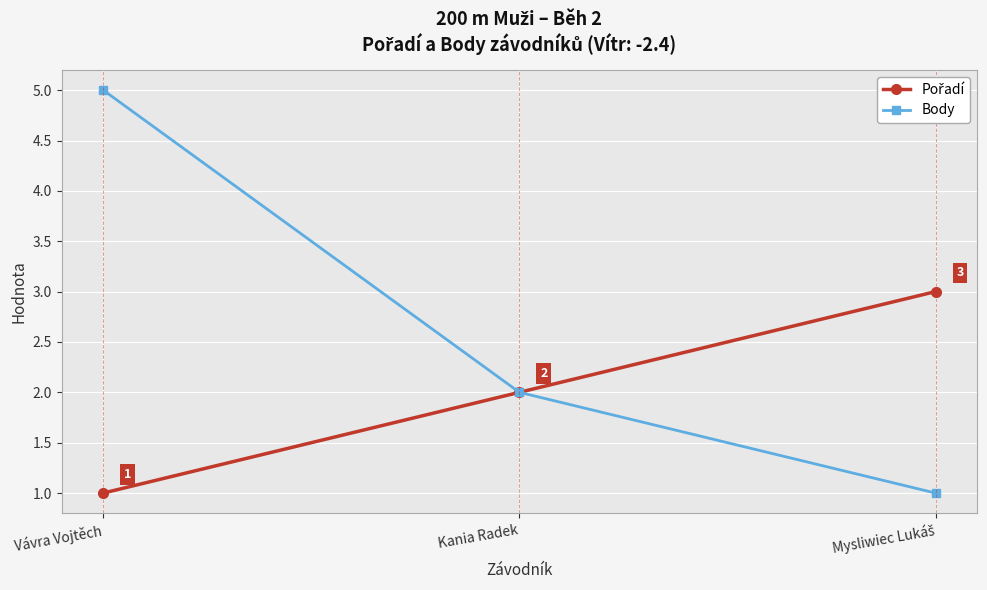

At which label does Body reach its peak?

Vávra Vojtěch